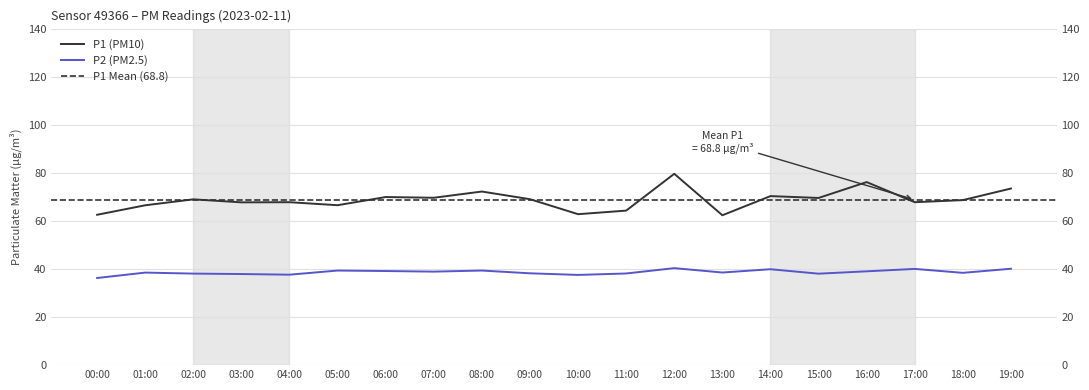

What is the highest value of the P2 series?

40.4